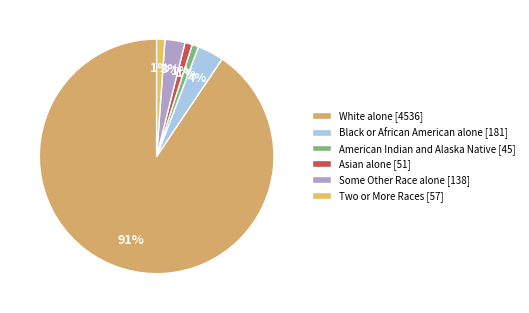

Between American Indian and Alaska Native and White alone, which is larger?

White alone